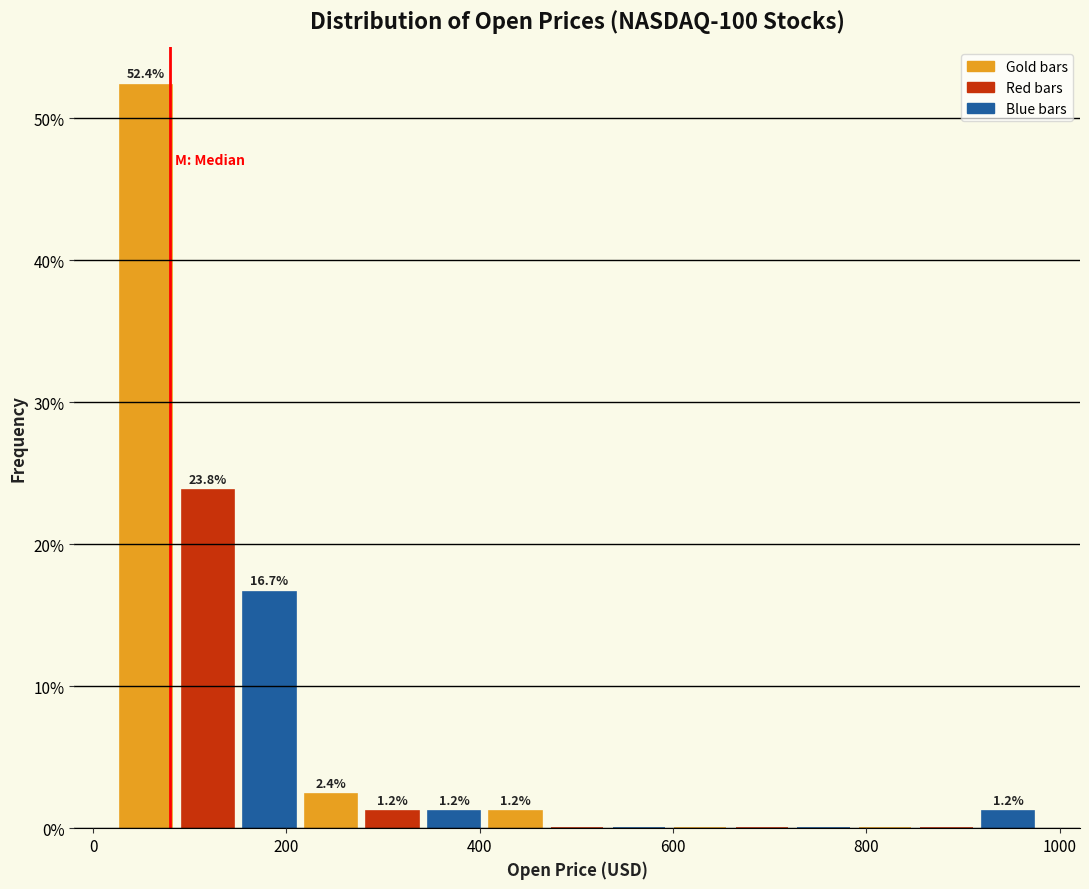

Read against the x-axis, roughly where is the centre of the tallest bar?

60